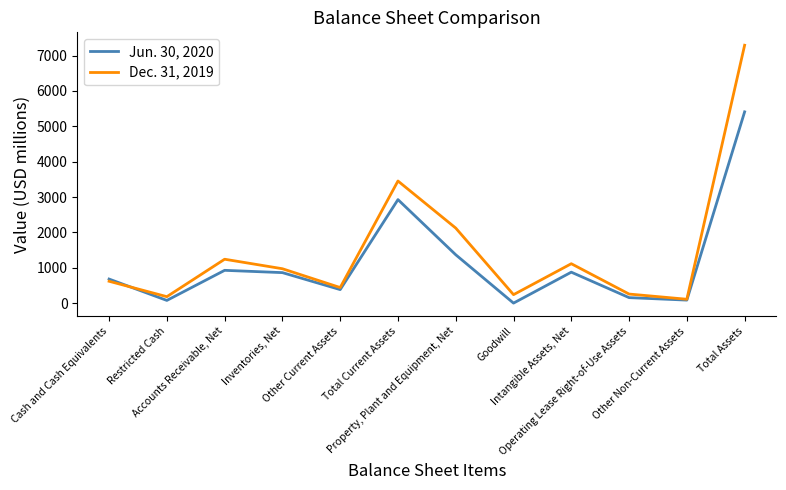

What is the sum of the Dec. 31, 2019 values at Total Current Assets and Other Non-Current Assets?

3562